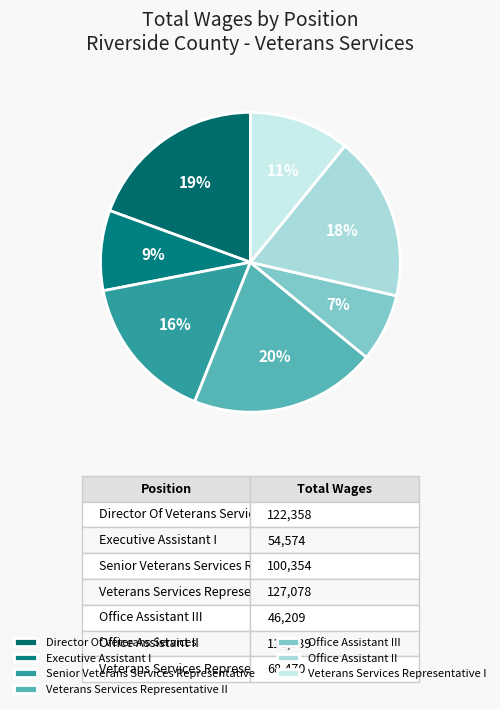

Does Veterans Services Representative I represent more than half of the total?

No